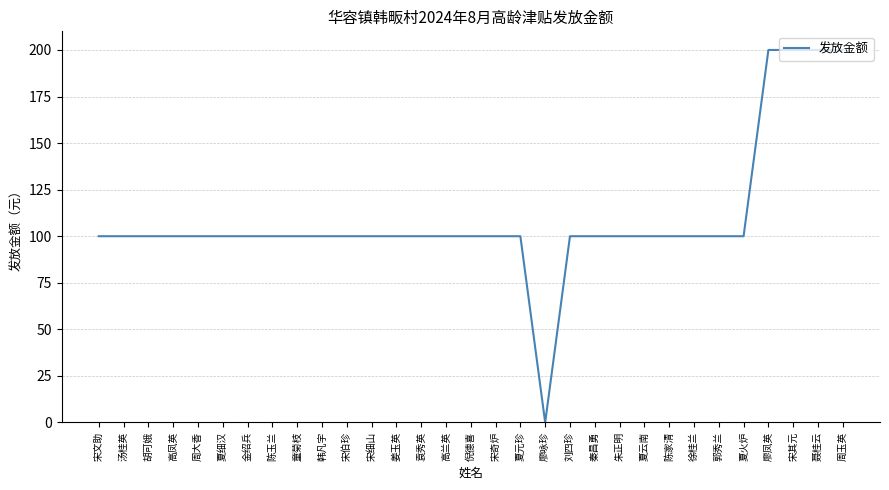

Reading left to right, list all the values displayed in this chart.

宋文助=100	汤桂英=100	胡可娥=100	高凤英=100	周大香=100	夏细汉=100	金绍兵=100	陈玉兰=100	童菊枝=100	韩凡宇=100	宋伯珍=100	宋细山=100	姜玉英=100	袁秀英=100	高兰英=100	倪德喜=100	宋奇炉=100	夏元珍=100	廖咏珍=0	刘四珍=100	秦昌勇=100	朱正明=100	夏云南=100	陈家清=100	徐桂兰=100	郭秀兰=100	夏火炉=100	廖凤英=200	宋其元=200	聂桂云=200	周玉英=200